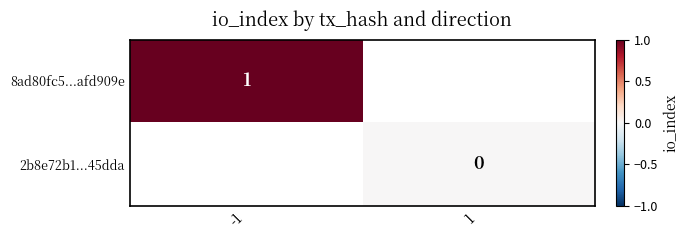

Between -1 and 1, which is larger?

1